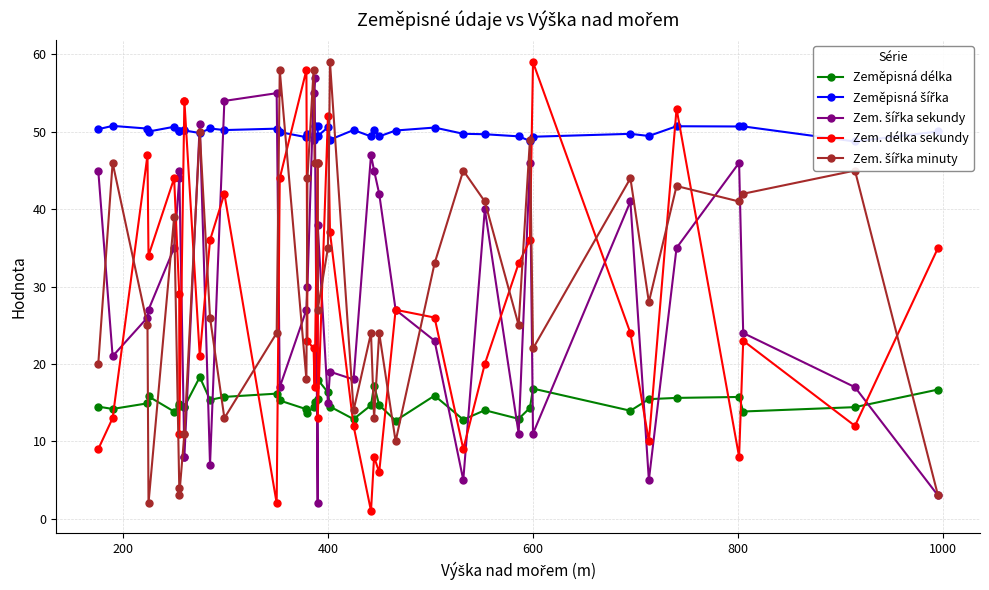

List the series in order of their peak value, lowest first.

Zeměpisná délka, Zeměpisná šířka, Zem. šířka sekundy, Zem. délka sekundy, Zem. šířka minuty